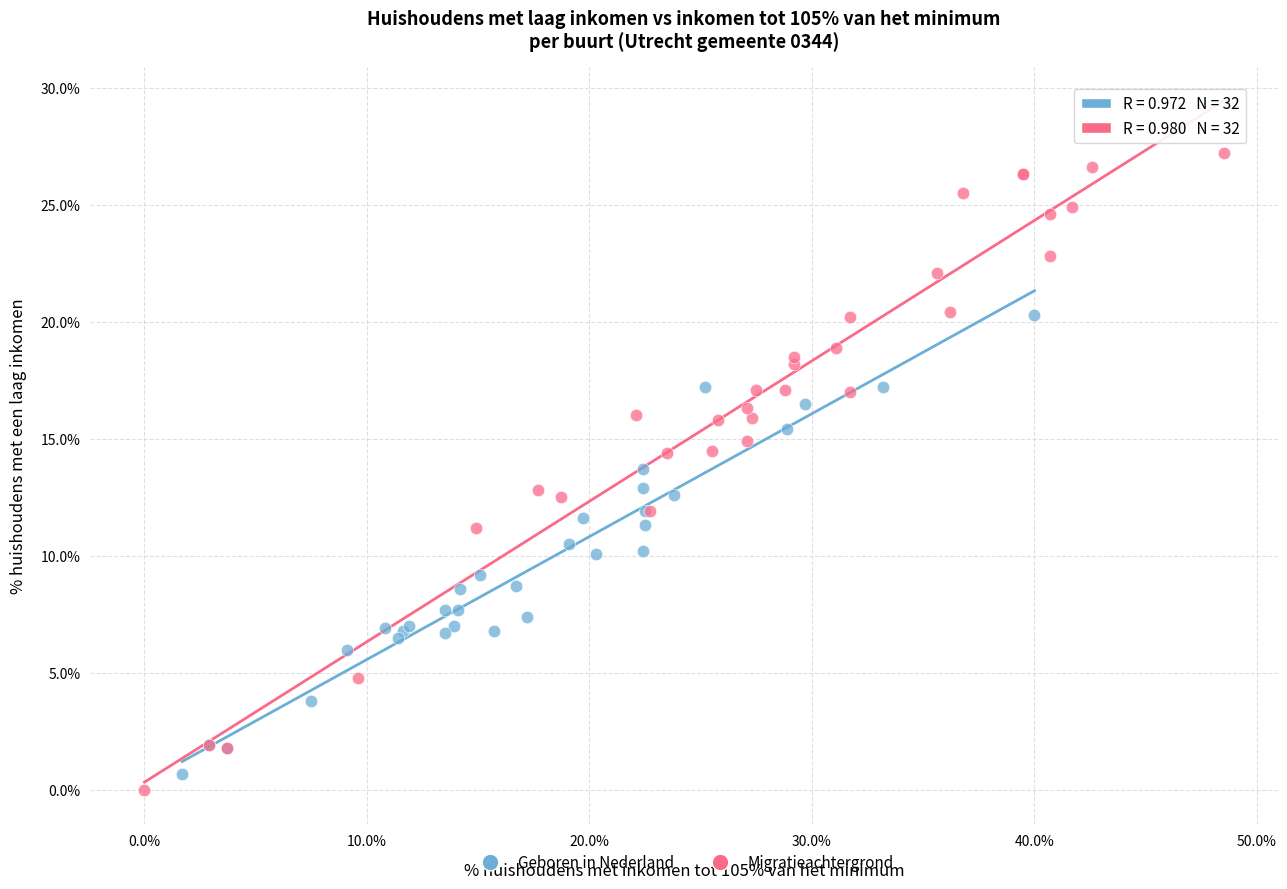

Which series reaches the minimum Y coordinate?

Migratieachtergrond